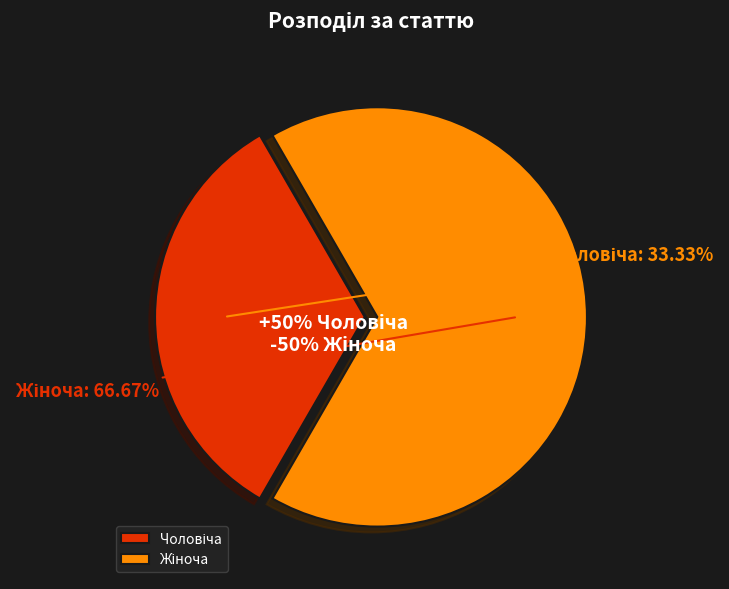

Which has a higher value, Чоловіча or Жіноча?

Жіноча